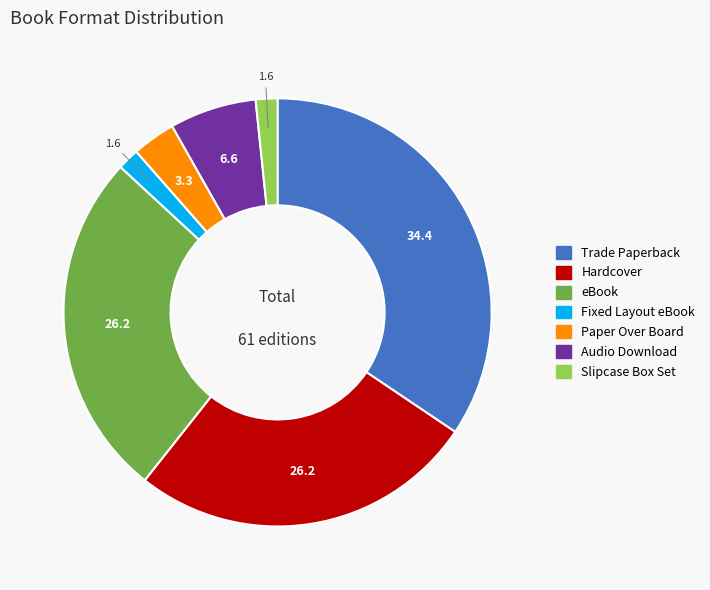

Is Hardcover the majority of the pie?

No